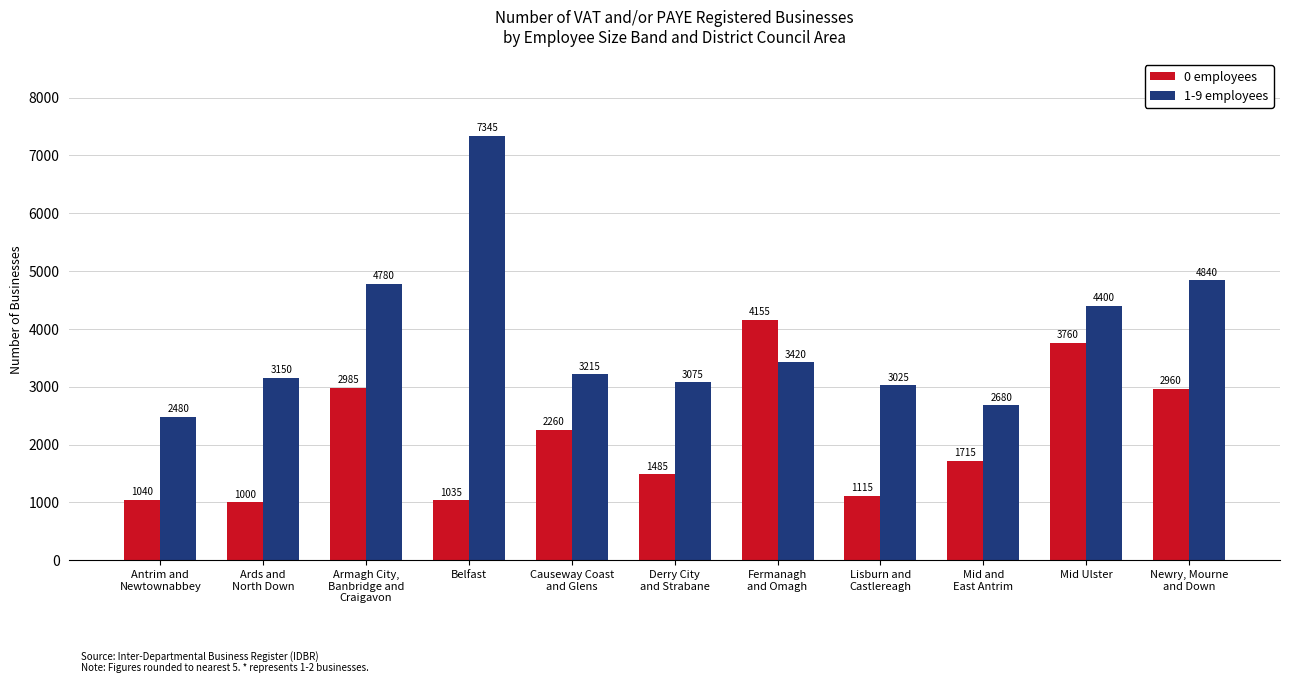

How many data points does each series have?

11